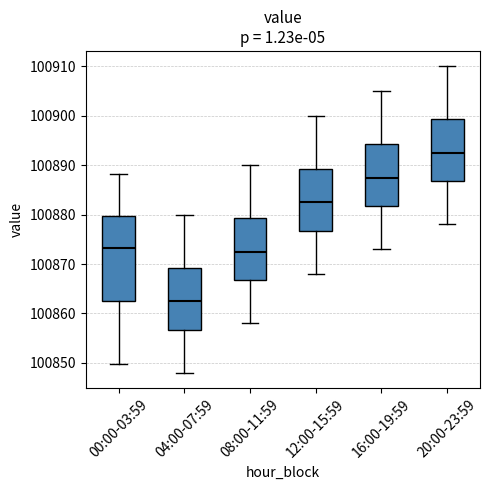

Which box has the lowest median line?

04:00-07:59